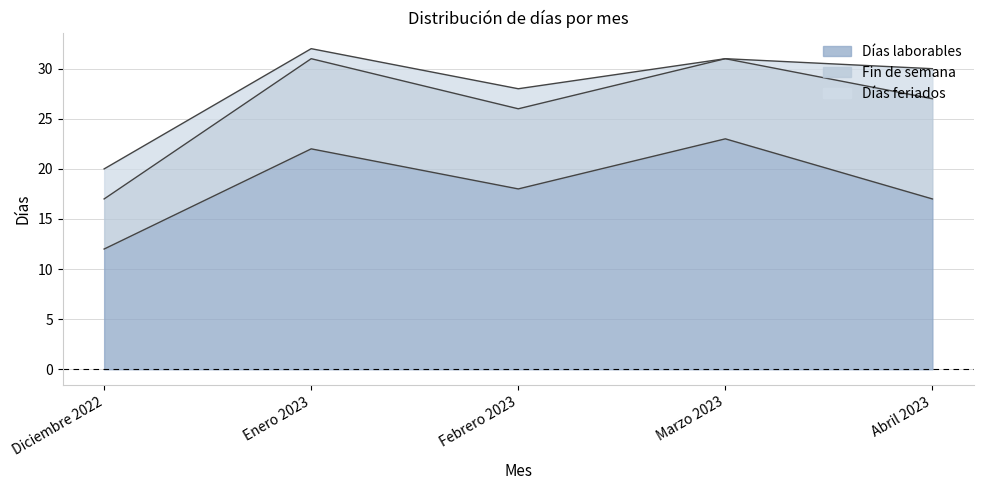

What value does the Días laborables series have at Marzo 2023, to the nearest 5?

25